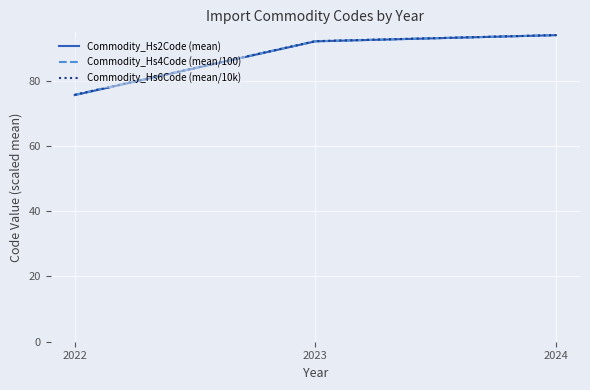

Does the chart have visible grid lines?

Yes